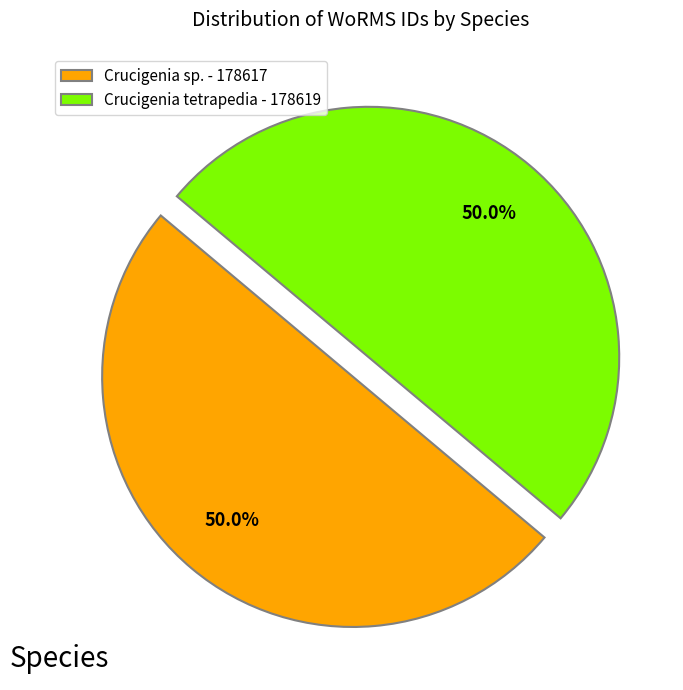

Approximately how many times larger is the value at Crucigenia sp. - 178617 compared to Crucigenia tetrapedia - 178619?

1.0